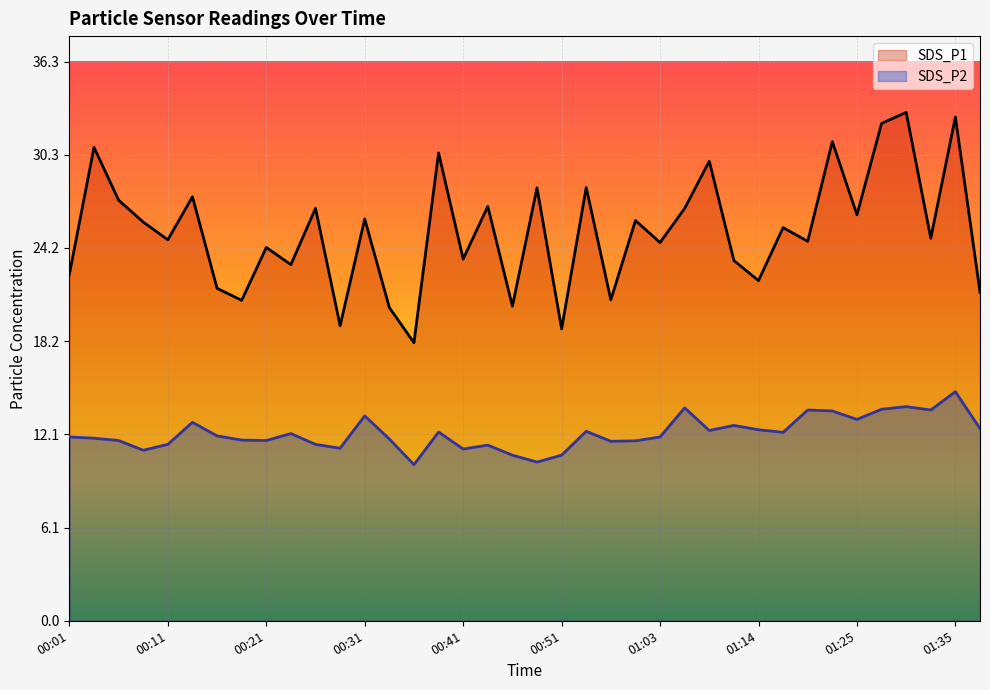

True or false: SDS_P2 and SDS_P1 intersect in this chart.

False